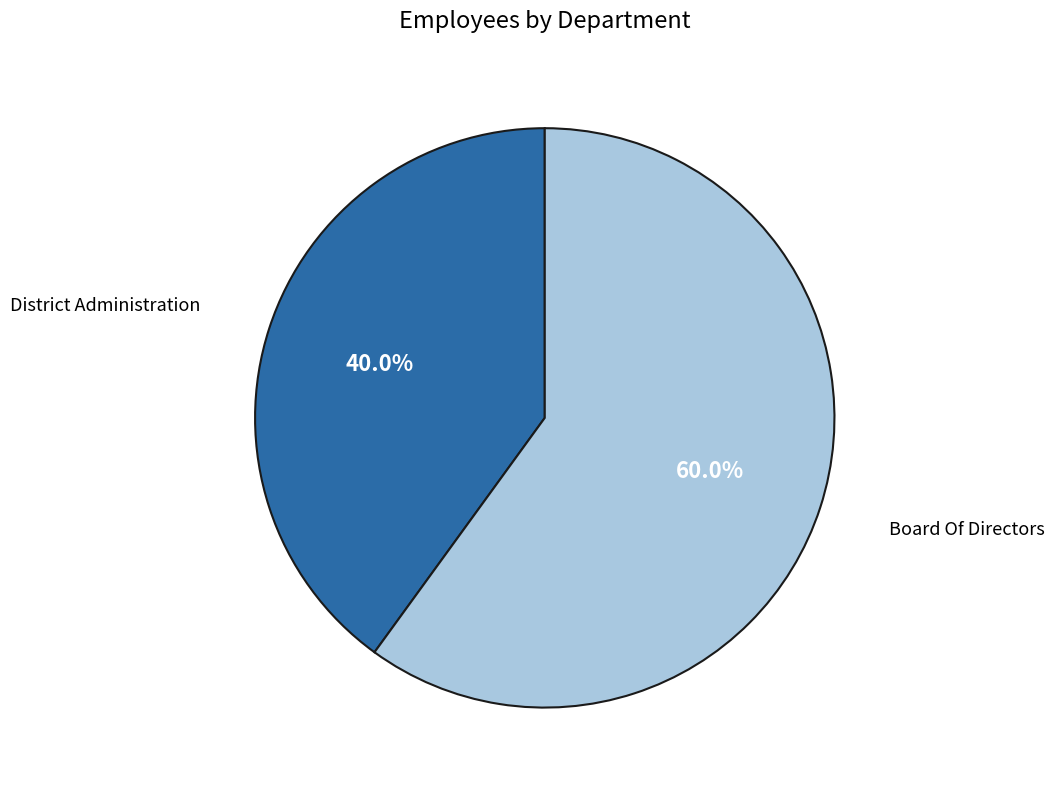

Does any single category account for the majority?

Yes